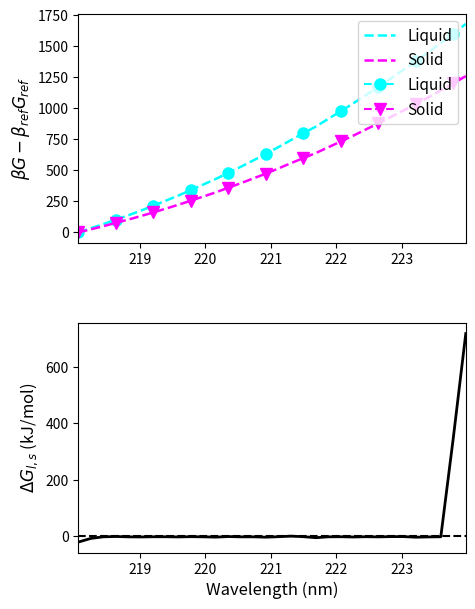

True or false: Solid has more than 1 points higher than both neighbors.

False